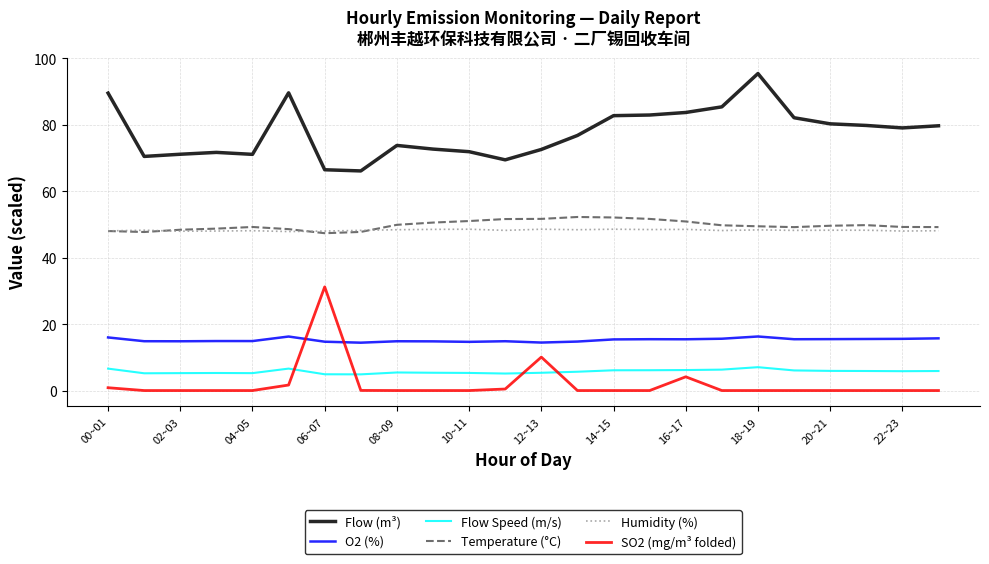

True or false: Humidity (%) has more than 1 interior local peaks.

True